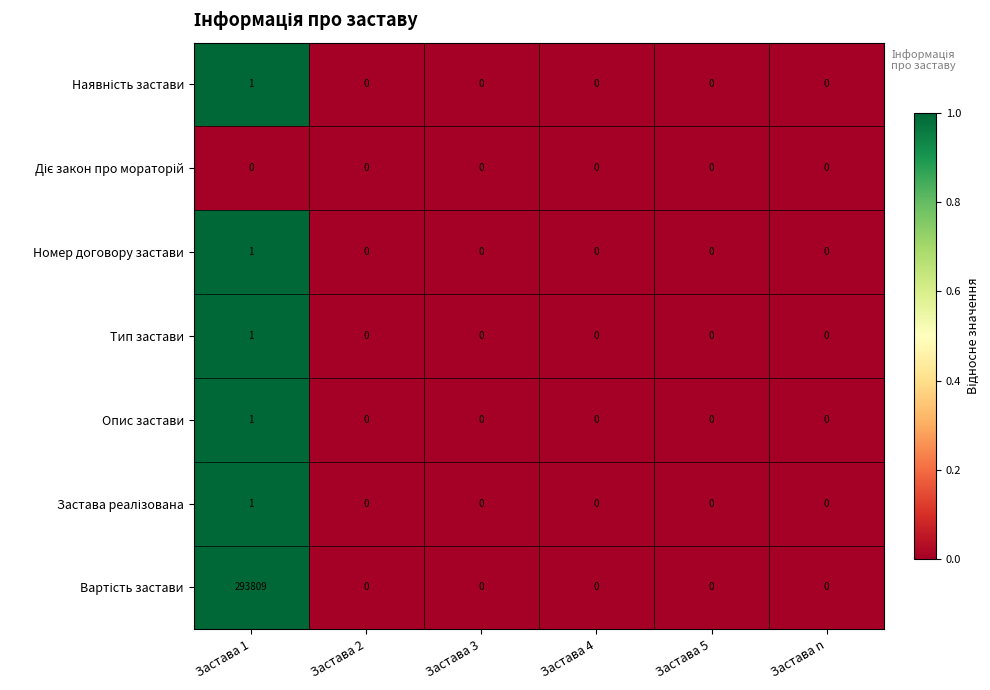

Count the number of data series in this chart.

7